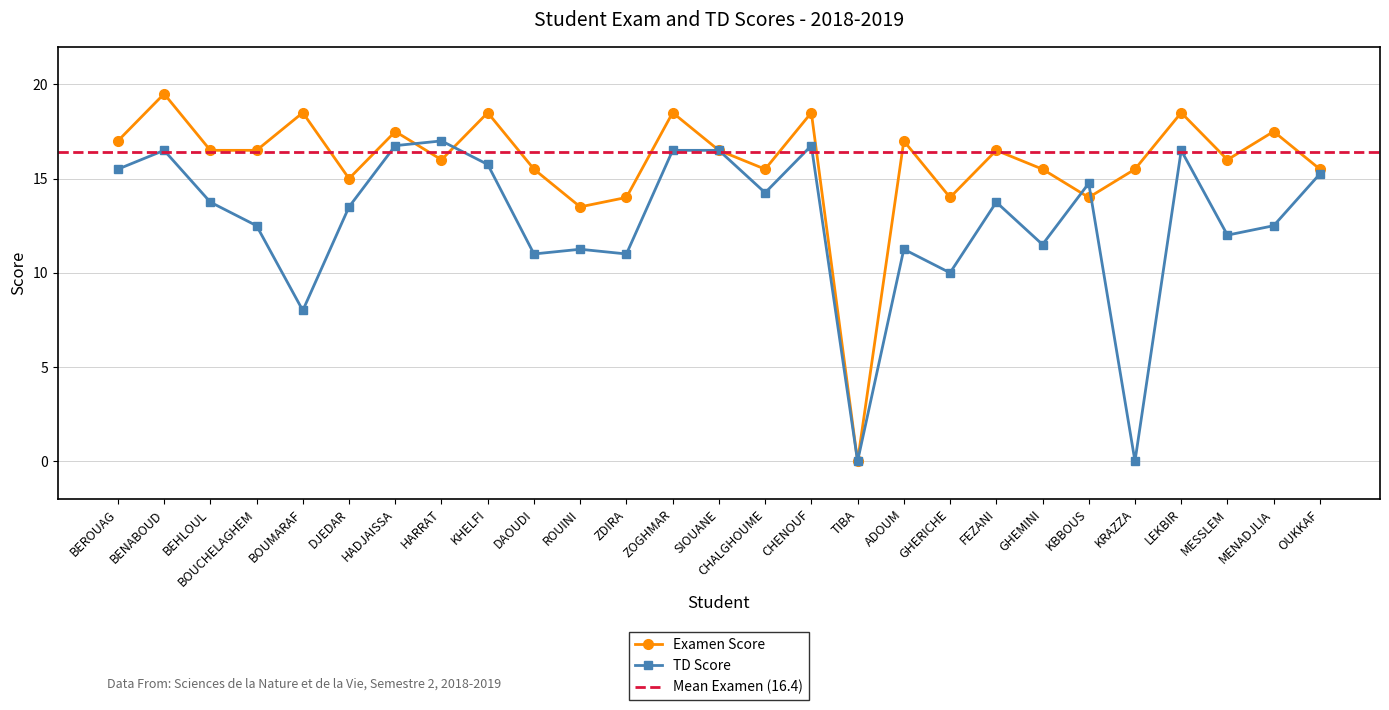

Rank the series by their maximum value, from lowest to highest.

TD, Examen